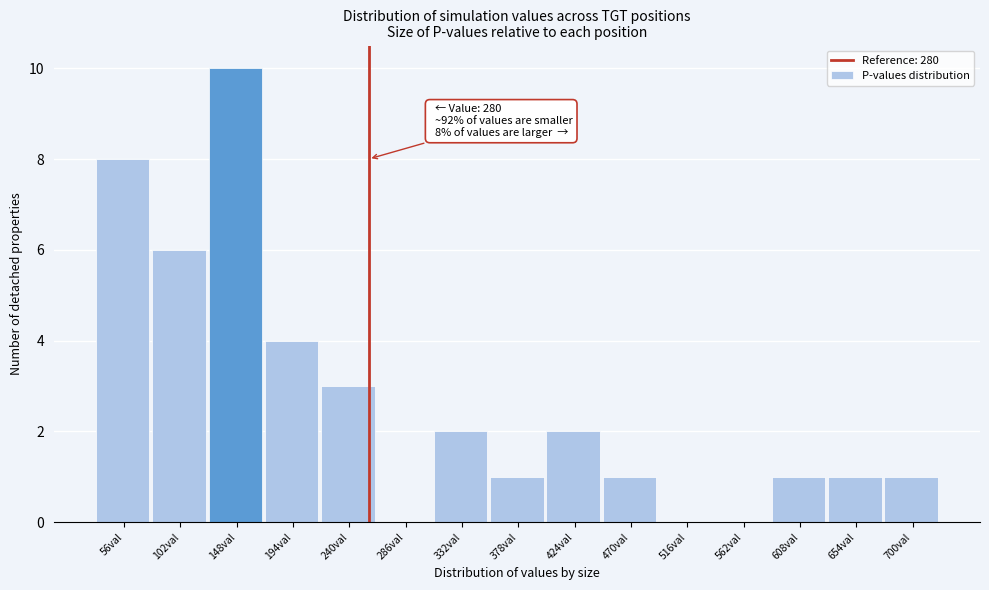

Reading left to right, extract all data points from this chart.

56val=8	102val=6	148val=10	194val=4	240val=3	286val=0	332val=2	378val=1	424val=2	470val=1	516val=0	562val=0	608val=1	654val=1	700val=1